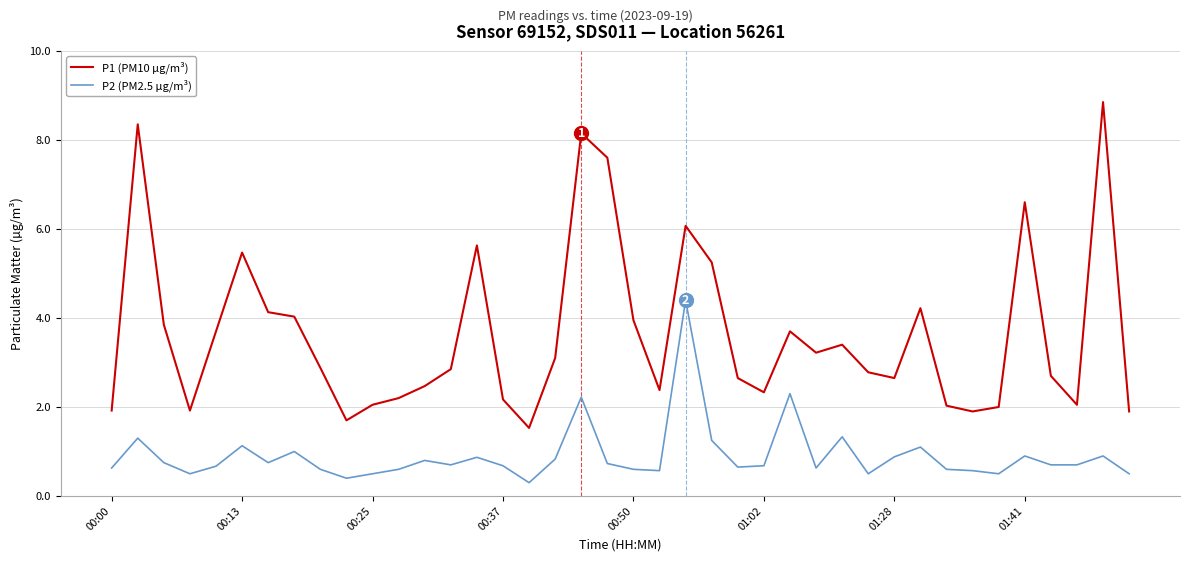

What is the difference between the maximum and minimum values in the P2 (PM2.5 µg/m³) series?

4.1